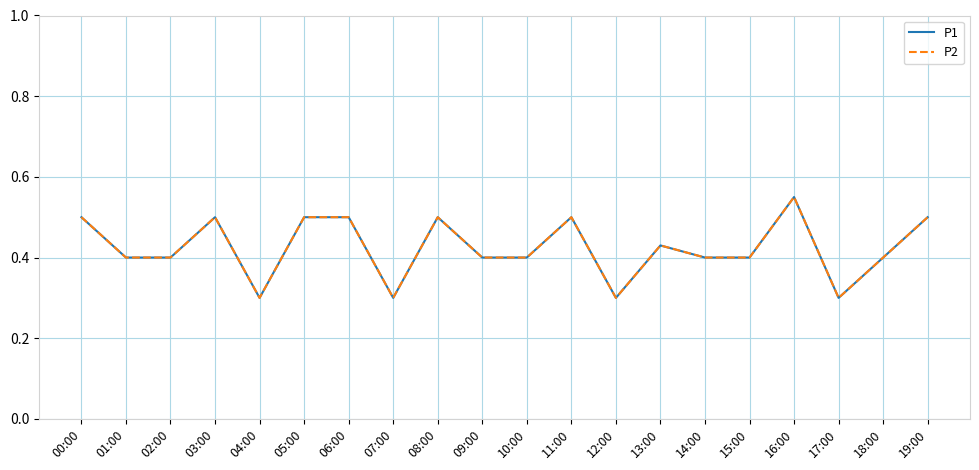

How many lines are shown in the chart?

2